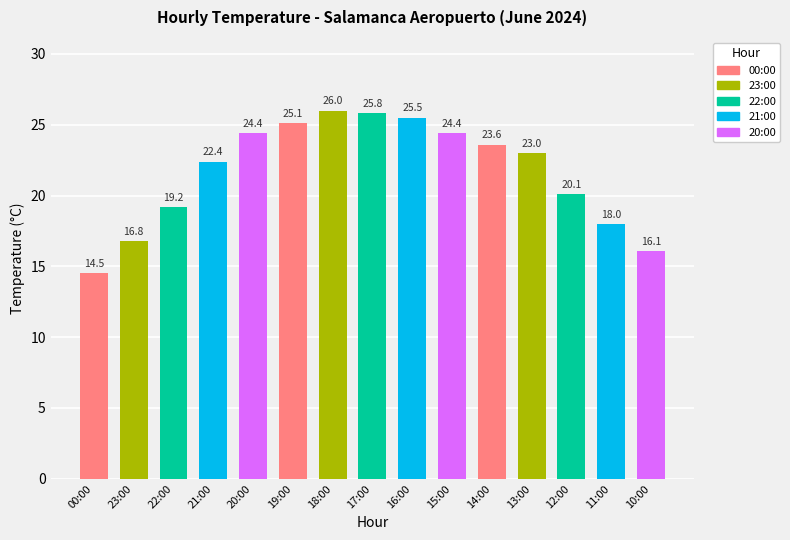

What is the difference between the maximum and minimum values?

11.5